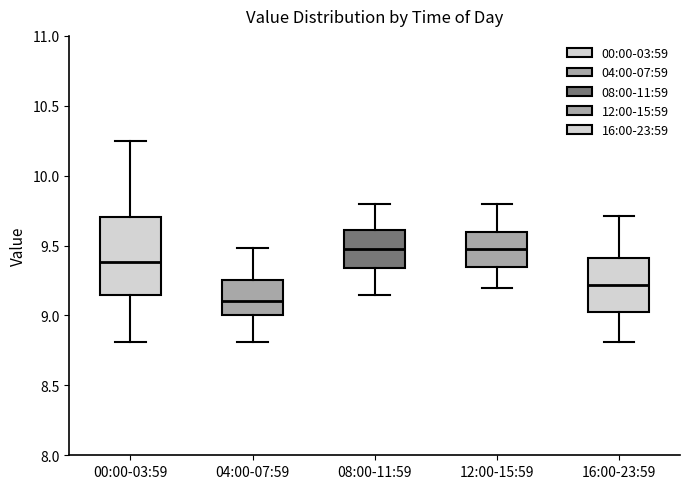

Reading left to right, transcribe this box plot: for each box, give where its median line is, the range the box spans, and where its two whiskers end, as read against the y-axis. The values are not printed on the chart, so give them approximately, as read against the axis.

00:00-03:59: median 9.40, box 9.15 to 9.70, whiskers 8.80 to 10.25
04:00-07:59: median 9.10, box 9.00 to 9.25, whiskers 8.80 to 9.50
08:00-11:59: median 9.50, box 9.35 to 9.60, whiskers 9.15 to 9.80
12:00-15:59: median 9.50, box 9.35 to 9.60, whiskers 9.20 to 9.80
16:00-23:59: median 9.20, box 9.00 to 9.40, whiskers 8.80 to 9.70